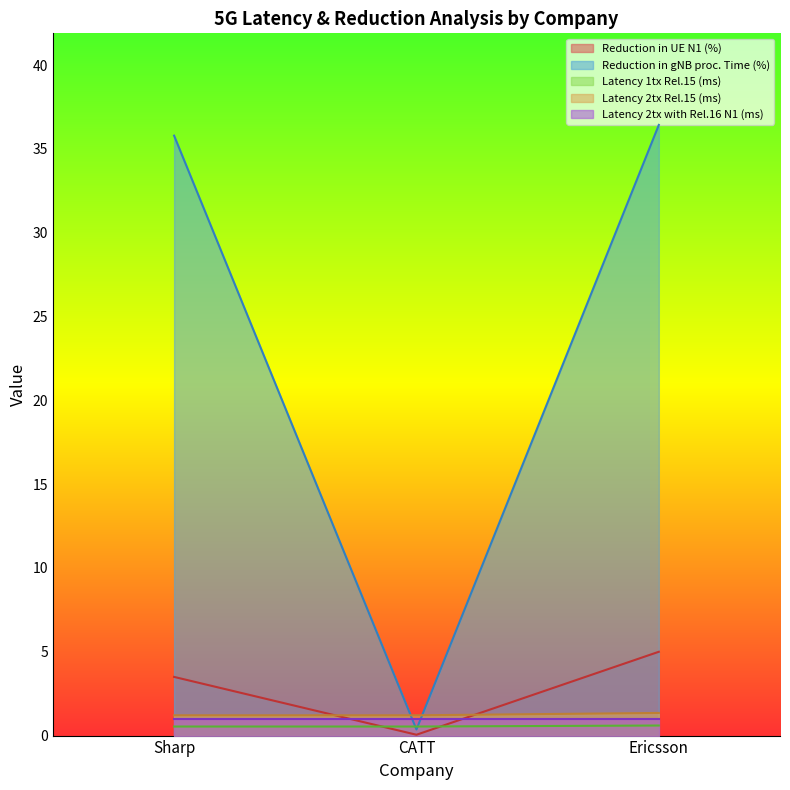

List the labels in order of Reduction in UE N1 (%) value, smallest first.

CATT, Sharp, Ericsson